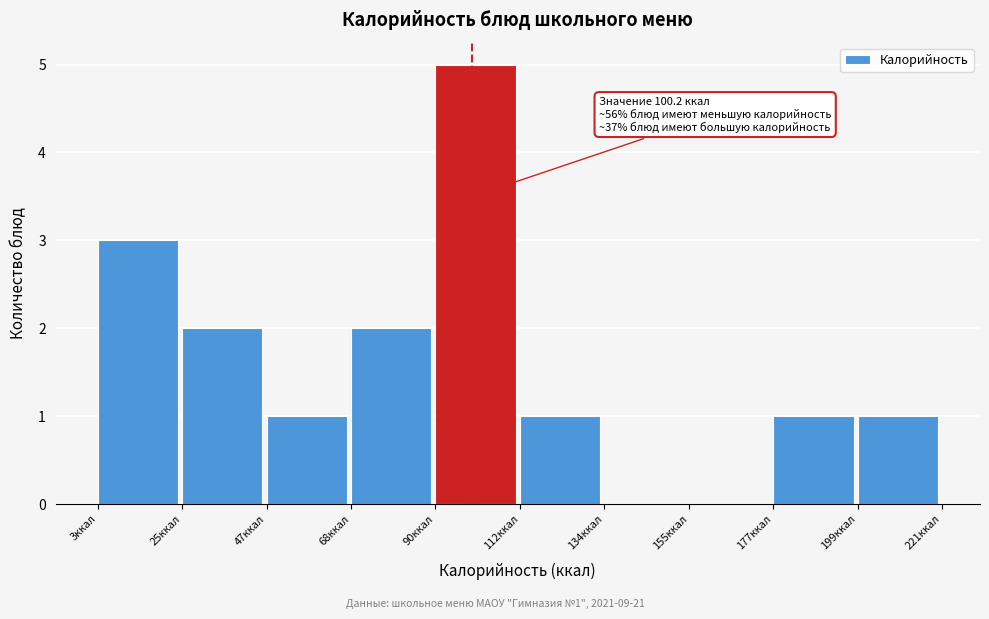

Over which range of the x-axis is the bar tallest?

90 to 110